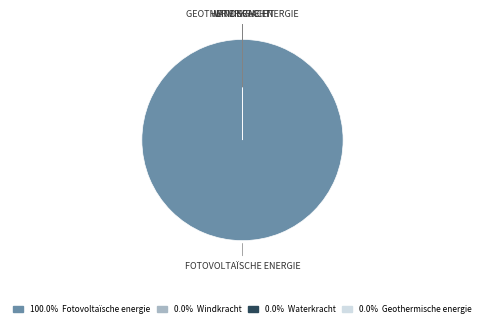

What is the largest slice in the pie chart?

Fotovoltaïsche energie